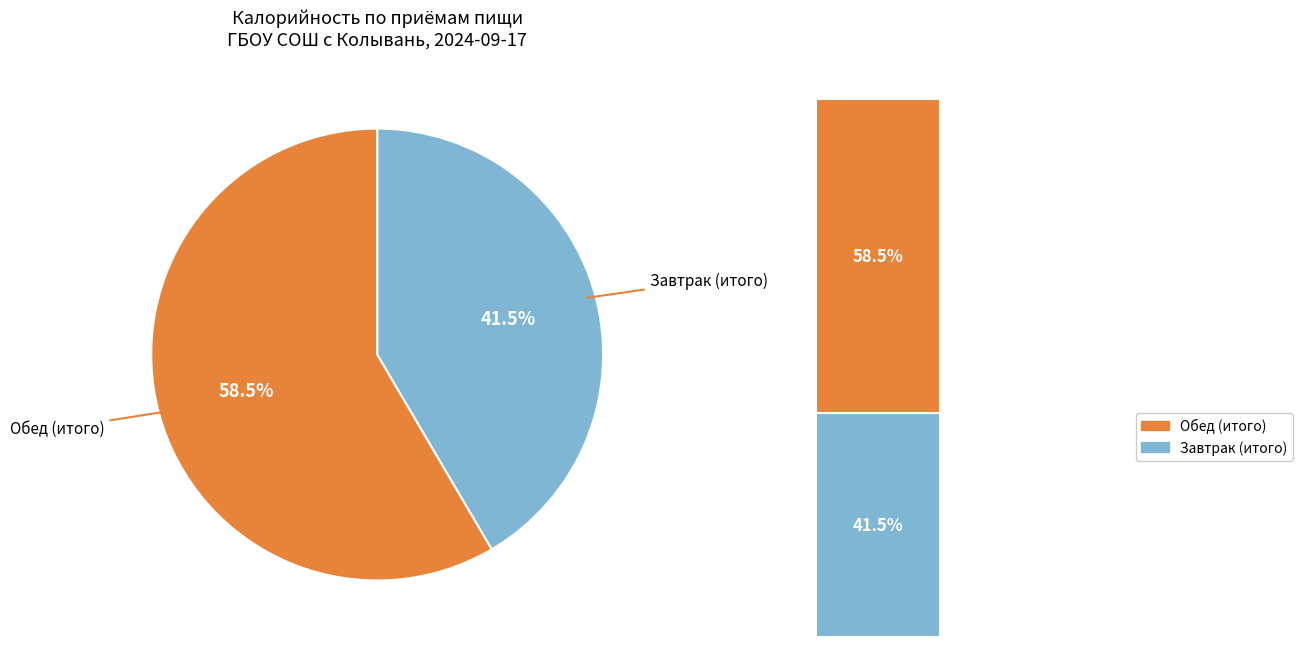

Do Завтрак (итого) and Обед (итого) together represent more than half of the pie?

Yes